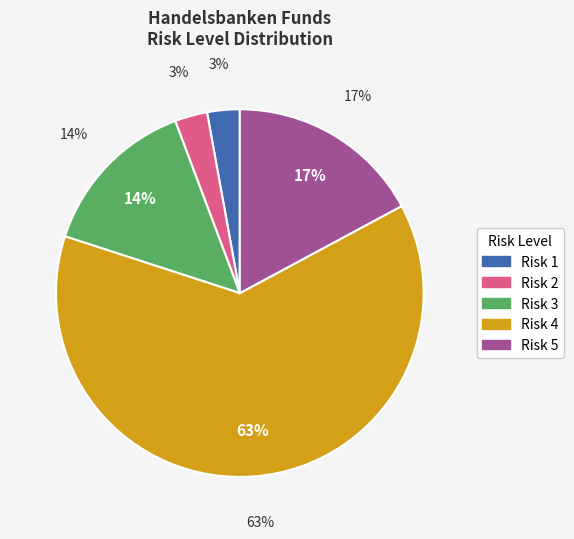

What is the smallest slice in the pie chart?

Risk 2